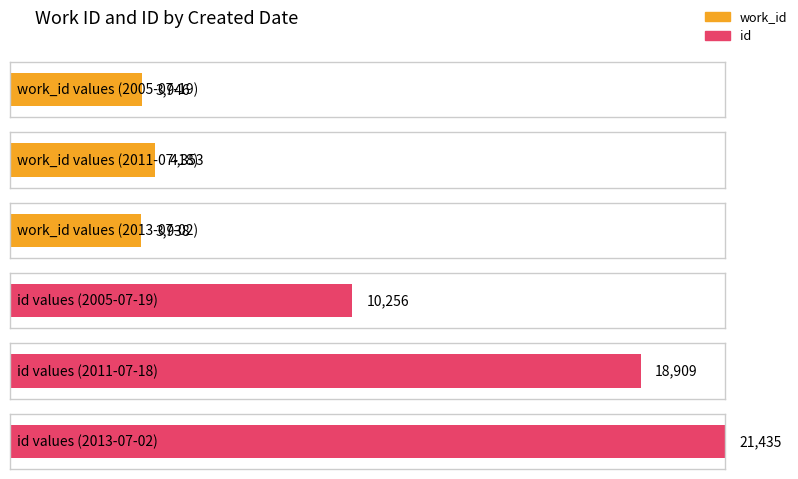

What is the difference between the highest and lowest values at 2013-07-02?

17497